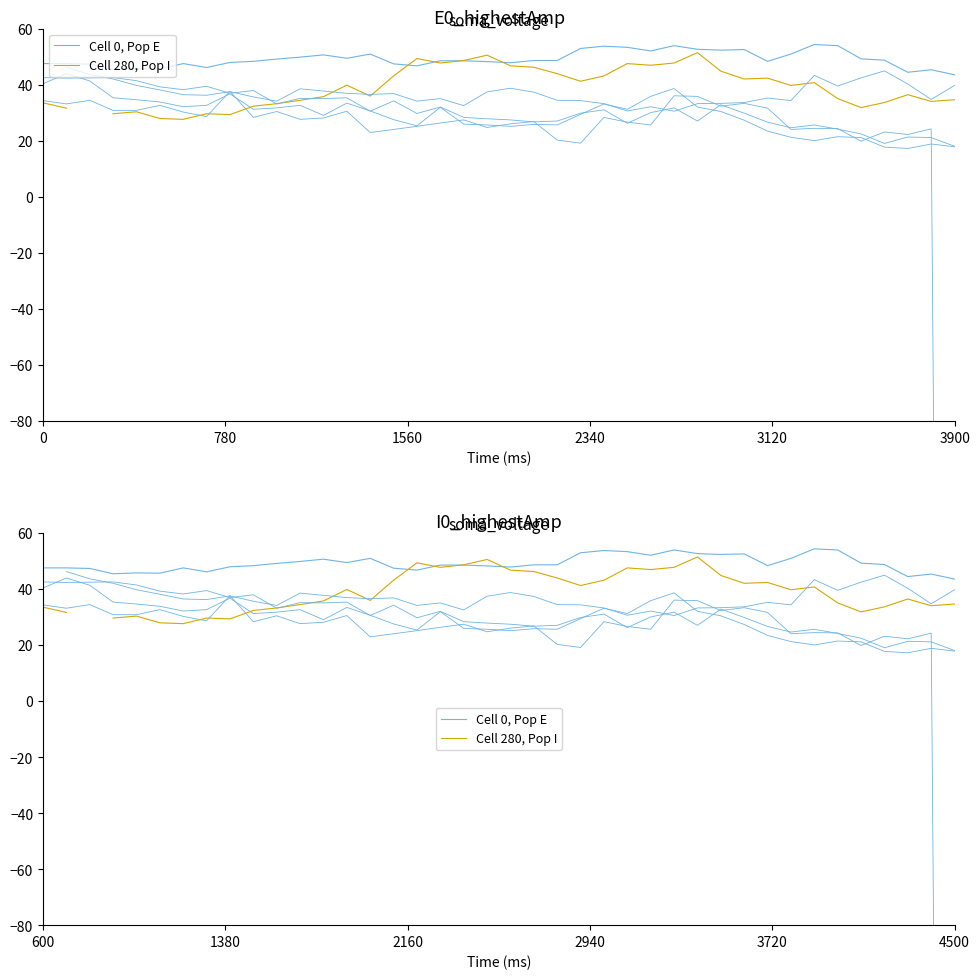

At 38, list the series in order from largest to smallest.

Cell 0, Pop E, Cell 280, Pop I